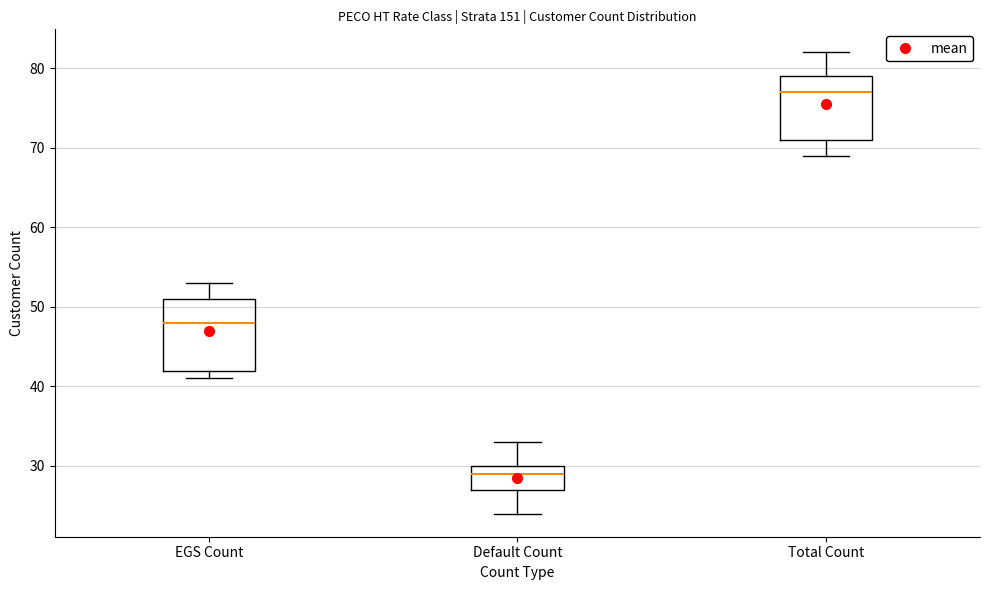

Which box has the lowest median line?

Default Count